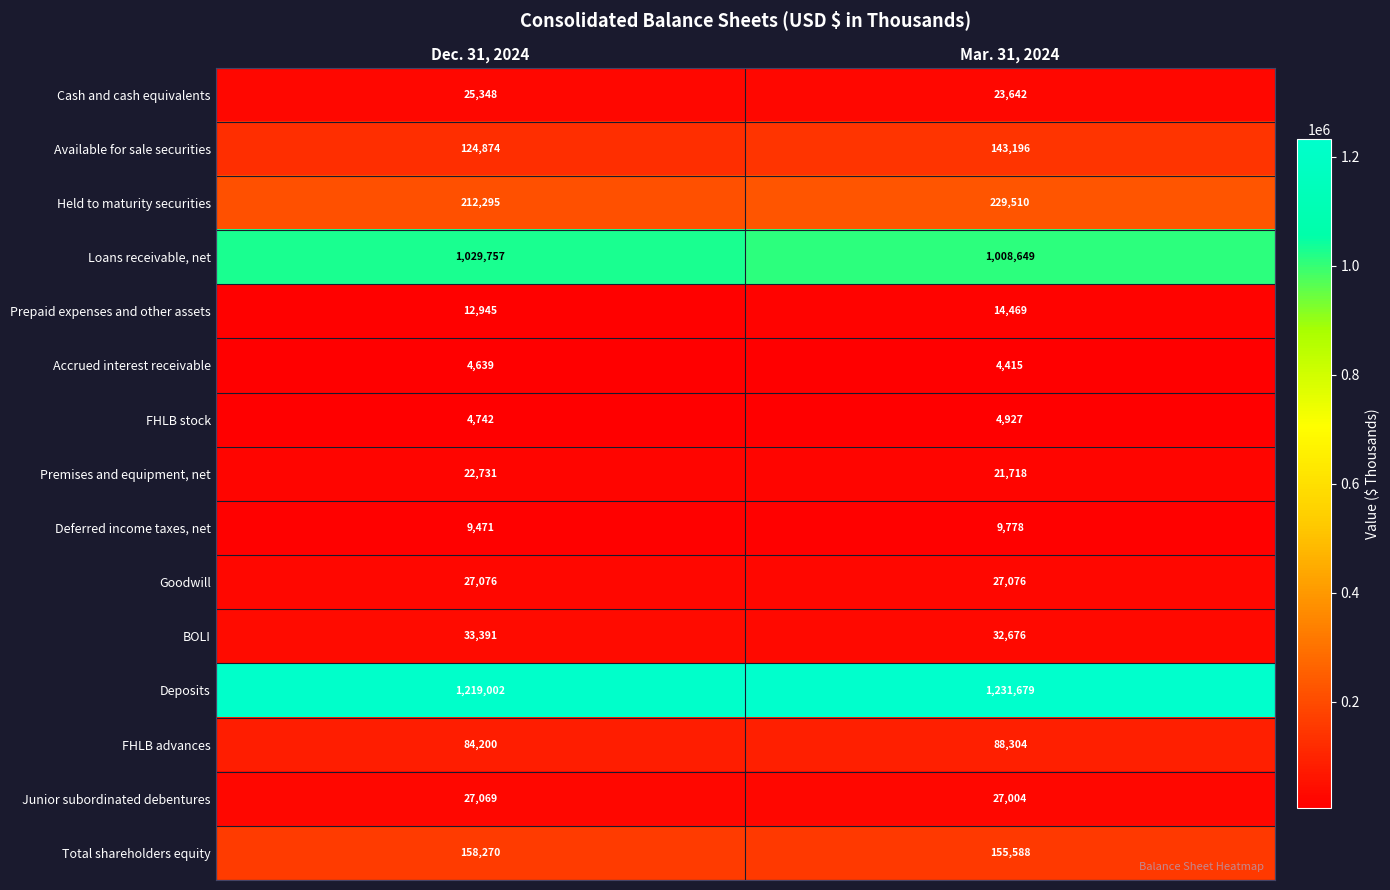

Which series has the largest range (max minus min)?

Loans receivable, net